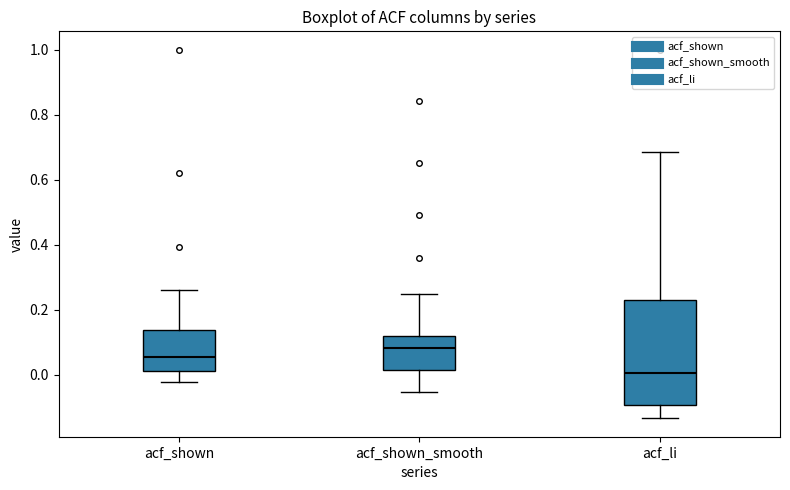

Reading left to right, transcribe this box plot: for each box, give where its median line is, the range the box spans, and where its two whiskers end, as read against the y-axis. The values are not printed on the chart, so give them approximately, as read against the axis.

acf_shown: median 0.06, box 0.02 to 0.14, whiskers -0.02 to 0.26
acf_shown_smooth: median 0.08, box 0.02 to 0.12, whiskers -0.06 to 0.24
acf_li: median 0.00, box -0.10 to 0.22, whiskers -0.14 to 0.68